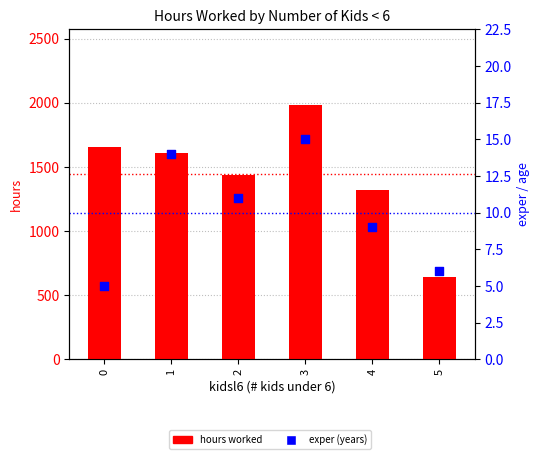

What are all the series names shown in the legend?

hours worked, exper